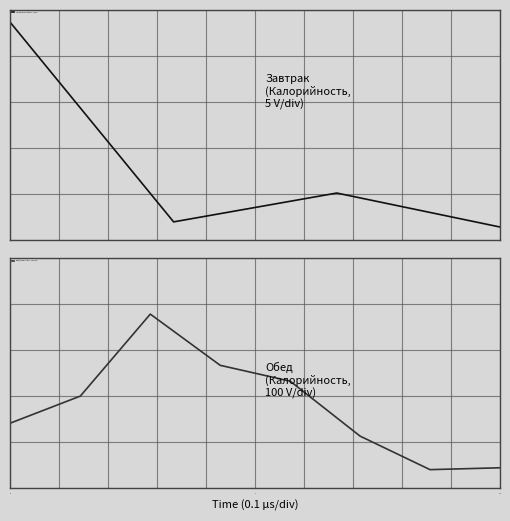

What is the sum of all values?

588